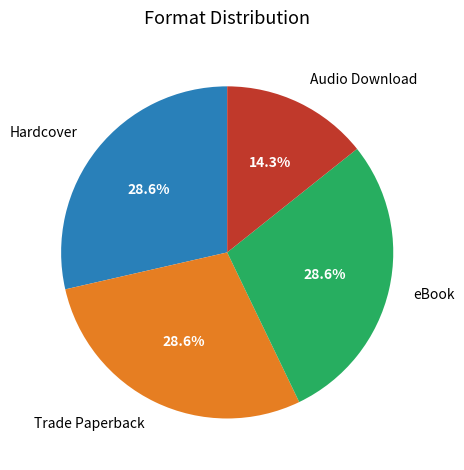

How many segments does this pie chart have?

4